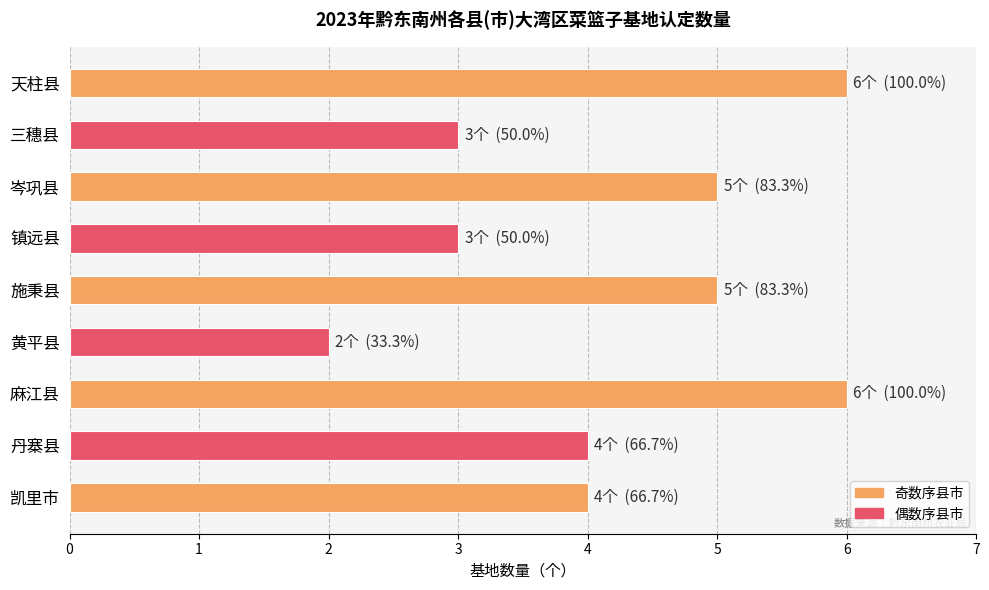

How many distinct data groups are displayed?

1